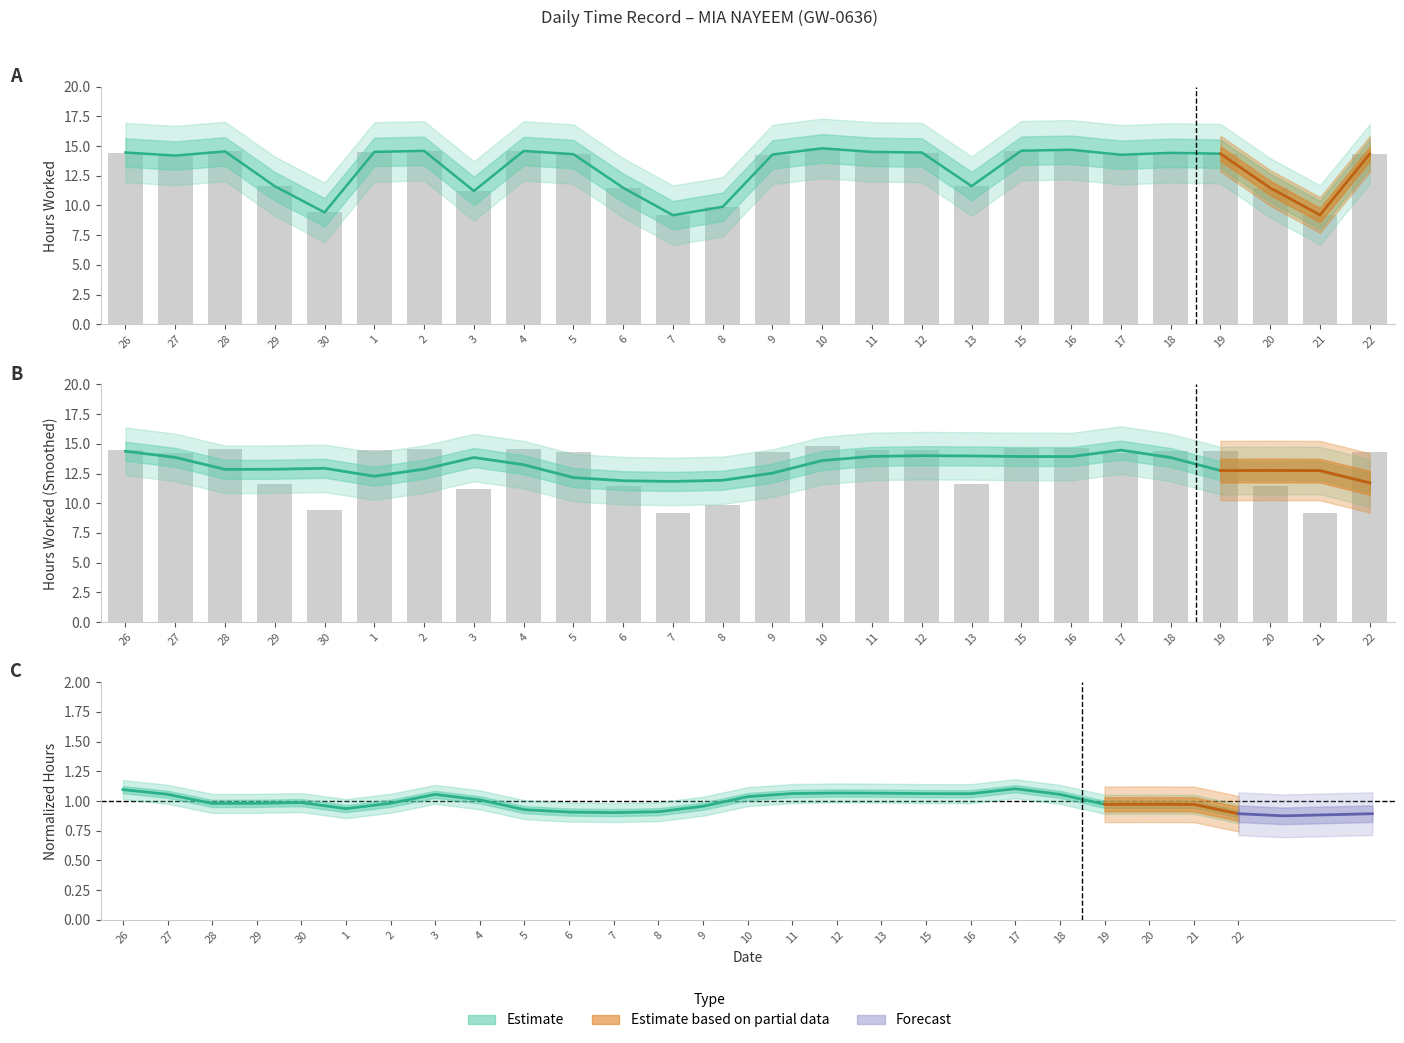

How many bars are there in total?

26